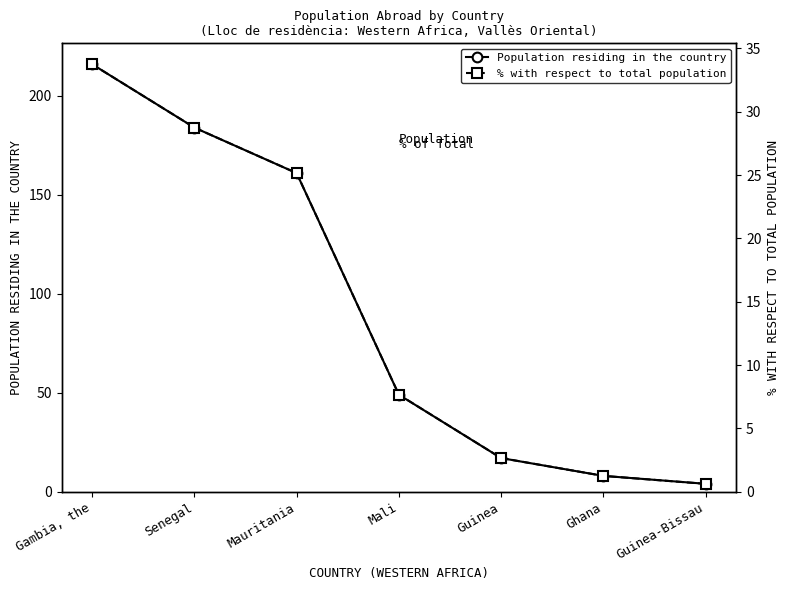

What are all the series names shown in the legend?

Population residing in the country, % with respect to total population